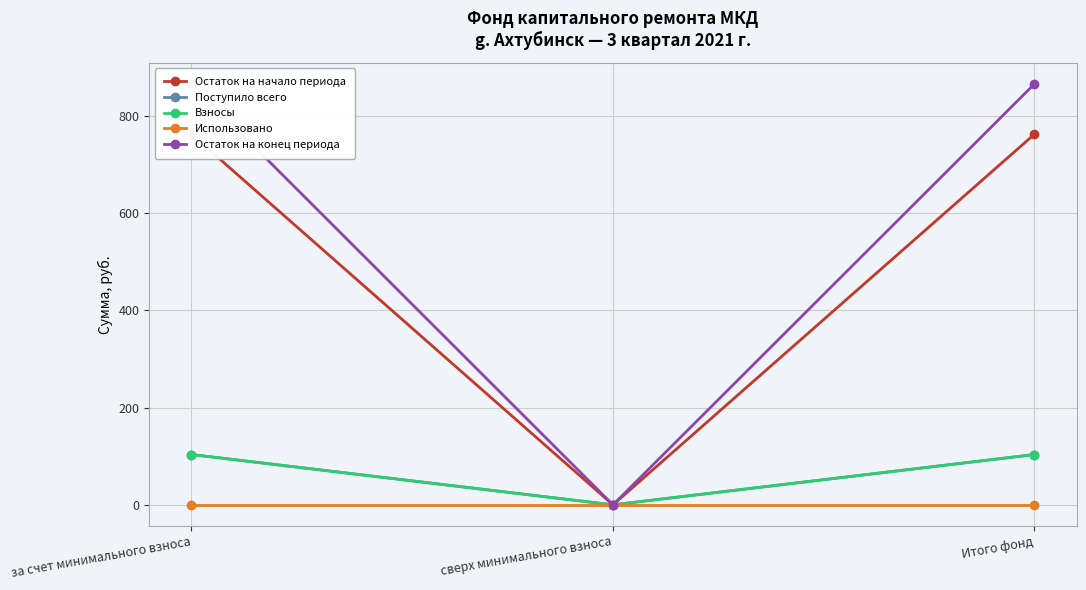

Reading left to right, list all the values displayed in this chart.

Остаток на начало периода: 762.5	0.0	762.5
Поступило всего: 103.5	0.0	103.5
Взносы: 103.5	0.0	103.5
Использовано: 0.0	0.0	0.0
Остаток на конец периода: 866.0	0.0	866.0